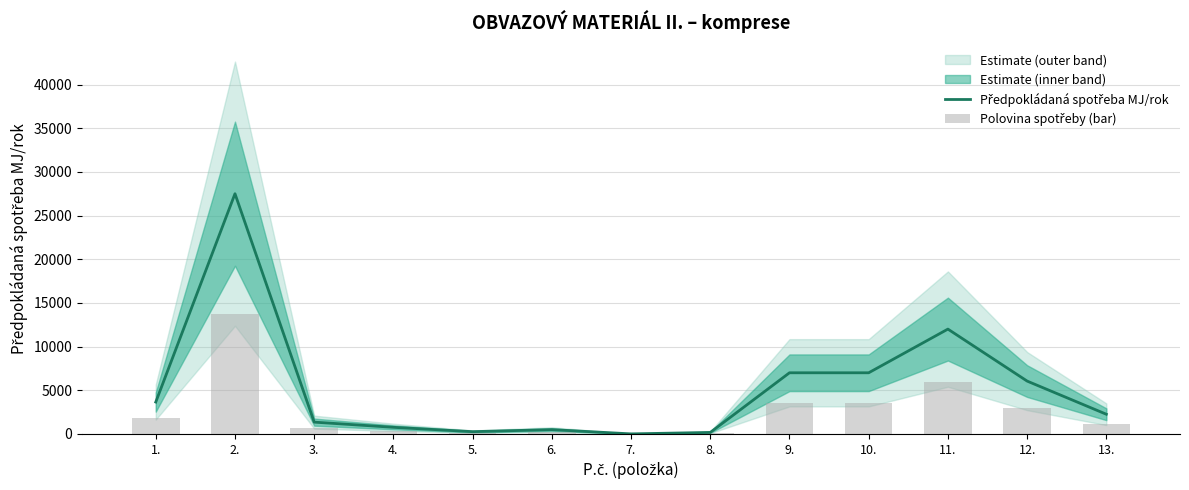

What value does the Polovina spotřeby (bar) series have at 8.?

86.0